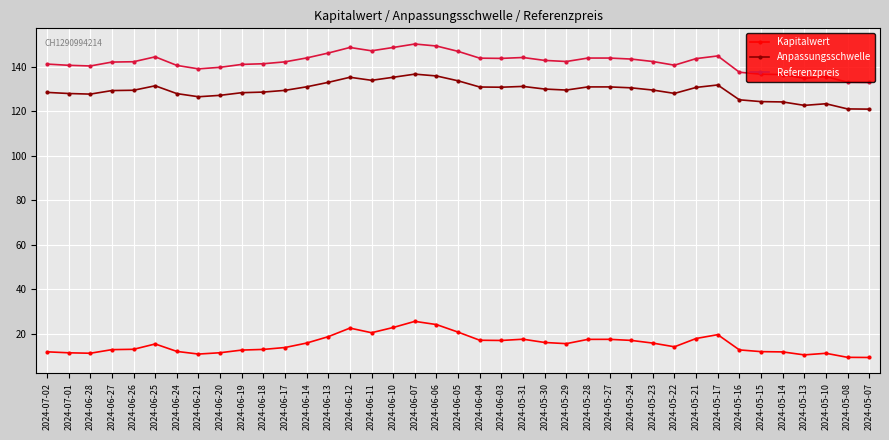

What is the label of the 16th point from the right?

2024-05-30